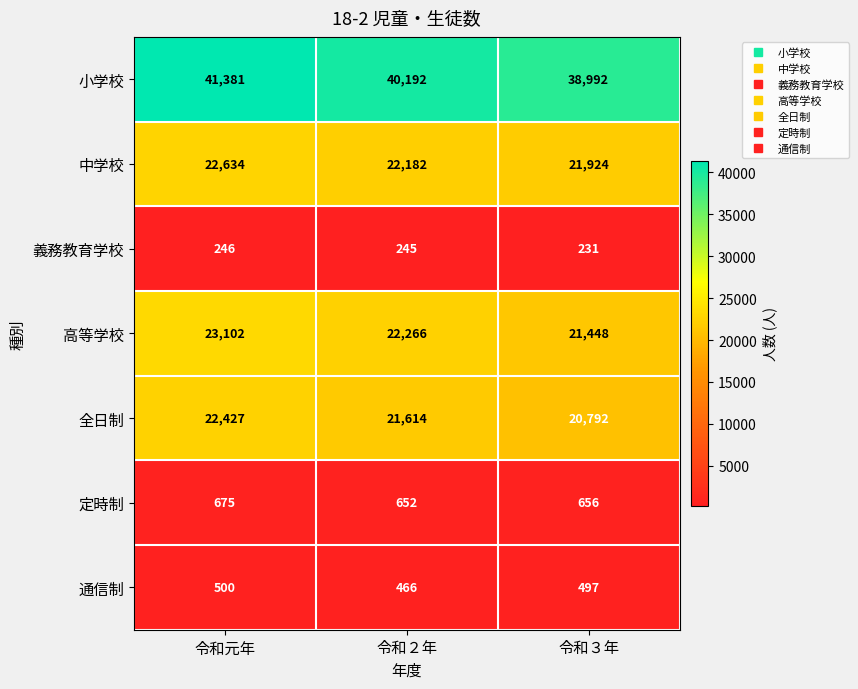

What is the minimum value shown in the chart?

231